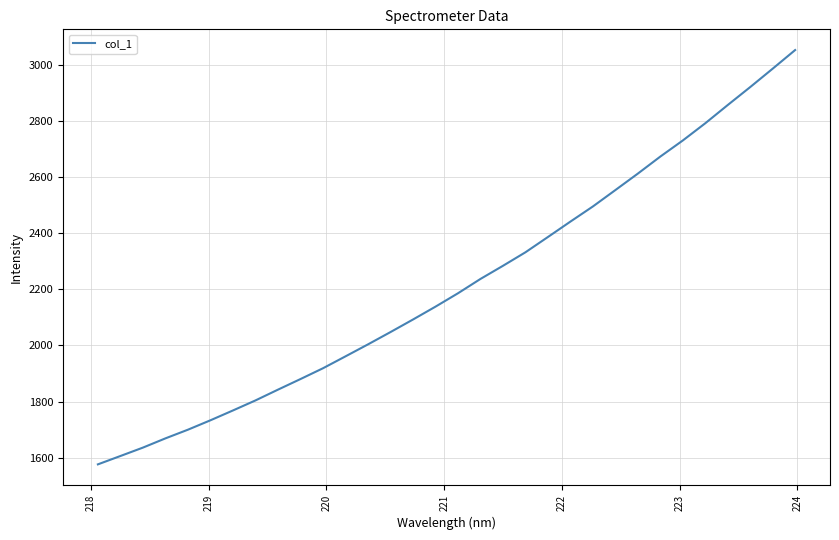

Reading left to right, list all the values displayed in this chart.

1576.0	1605.7	1635.7	1668.6	1699.6	1733.1	1768.1	1803.9	1842.3	1880.1	1918.6	1961.0	2003.7	2047.6	2092.3	2138.1	2185.9	2236.9	2283.8	2331.9	2386.5	2441.4	2495.3	2553.7	2612.4	2673.1	2730.5	2791.8	2856.9	2920.8	2986.4	3052.8